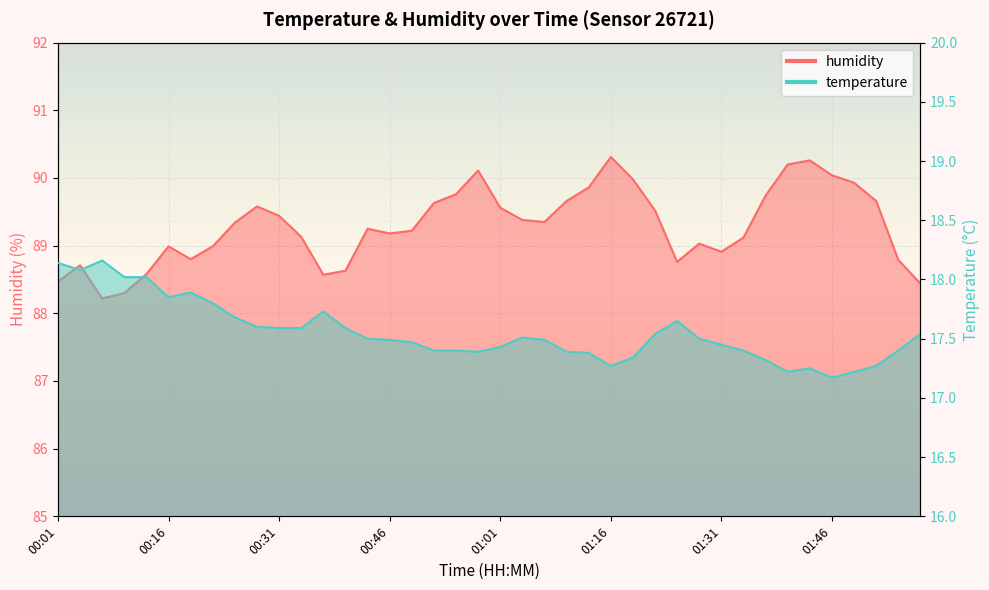

List the labels in order of temperature value, largest first.

00:07, 00:01, 00:04, 00:10, 00:13, 00:19, 00:16, 00:22, 00:37, 00:25, 01:25, 00:28, 00:31, 00:34, 00:40, 01:22, 01:58, 01:04, 00:43, 01:28, 00:46, 01:07, 00:49, 01:31, 01:01, 00:52, 00:55, 01:34, 01:55, 00:58, 01:10, 01:13, 01:19, 01:37, 01:16, 01:52, 01:43, 01:40, 01:49, 01:46